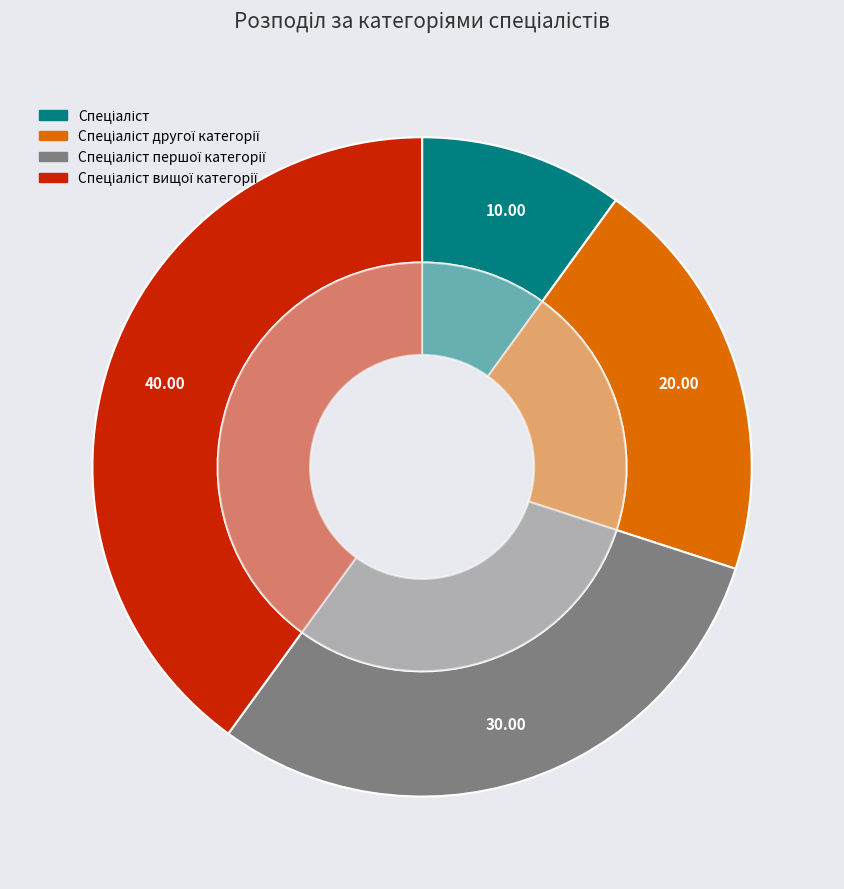

Count the number of slices in the pie.

4